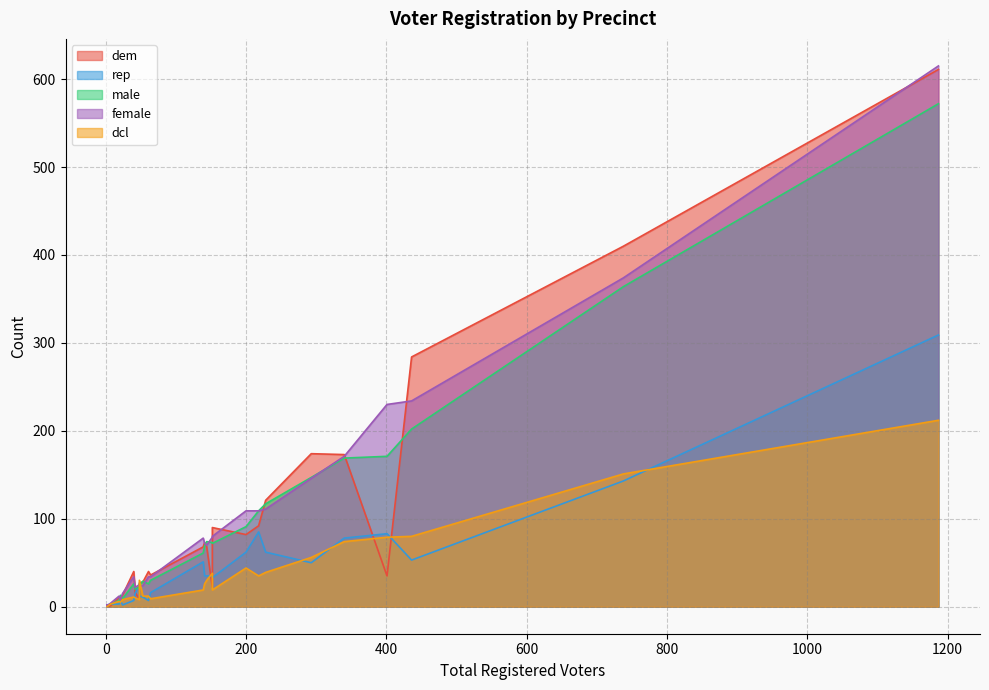

Which category has the highest value in the dem series?

1187